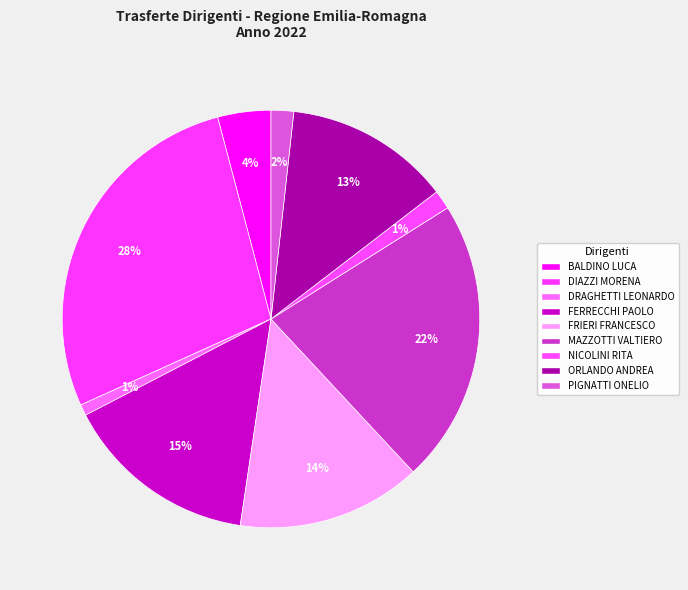

What is the largest slice in the pie chart?

DIAZZI MORENA